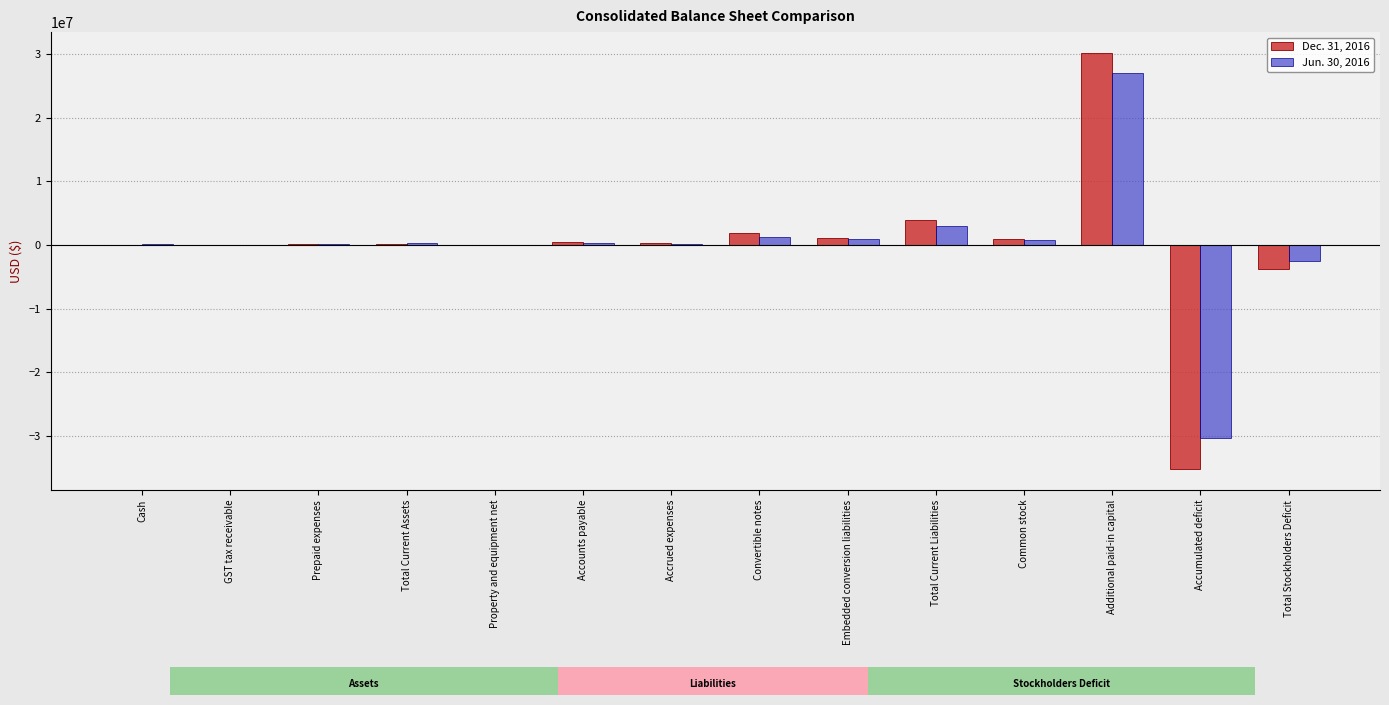

What is the sum of the Jun. 30, 2016 values at Embedded conversion liabilities and Total Current Assets?

1357110